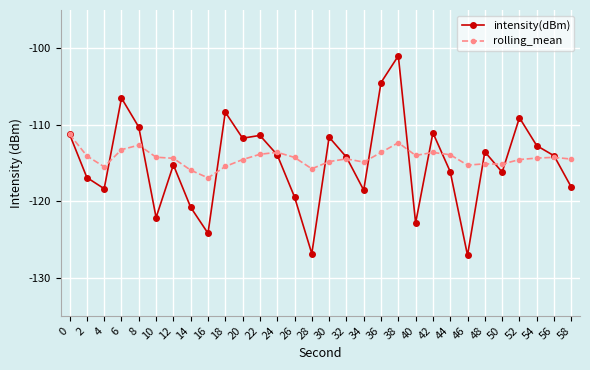

Which series has the largest total across all categories?

rolling_mean